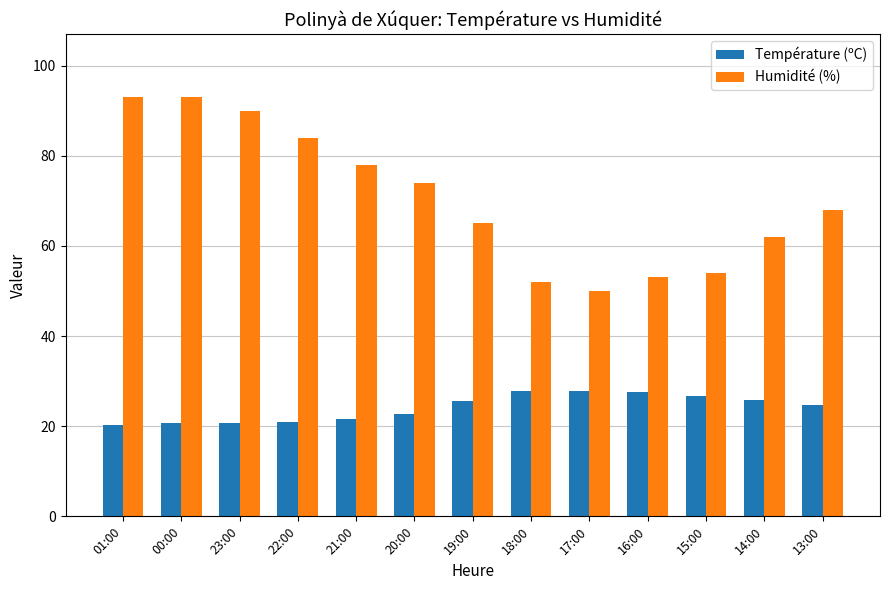

What is the average value of the Humidité (%) series?

70.5